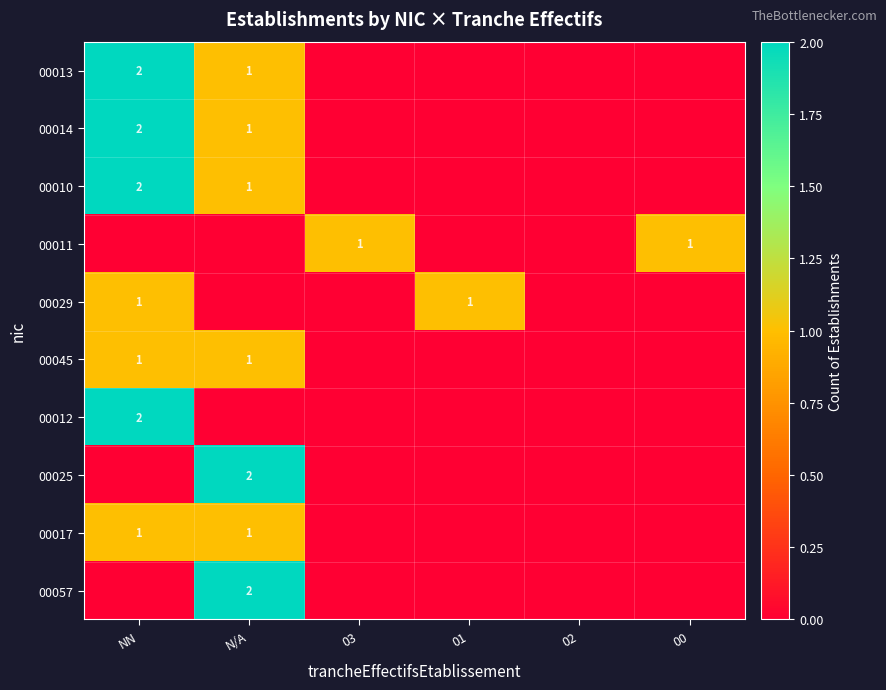

The value of 00045 at NN is 2. True or false?

False